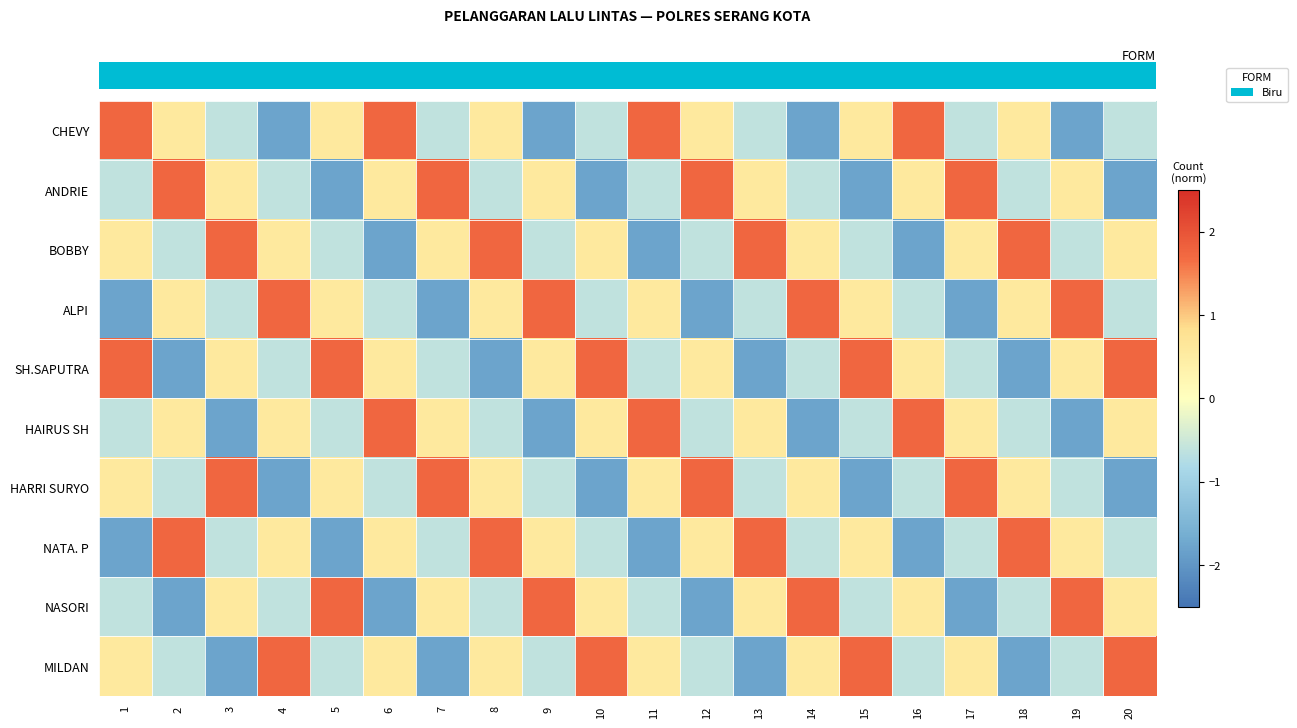

Between 14 and 20, which is larger?

20